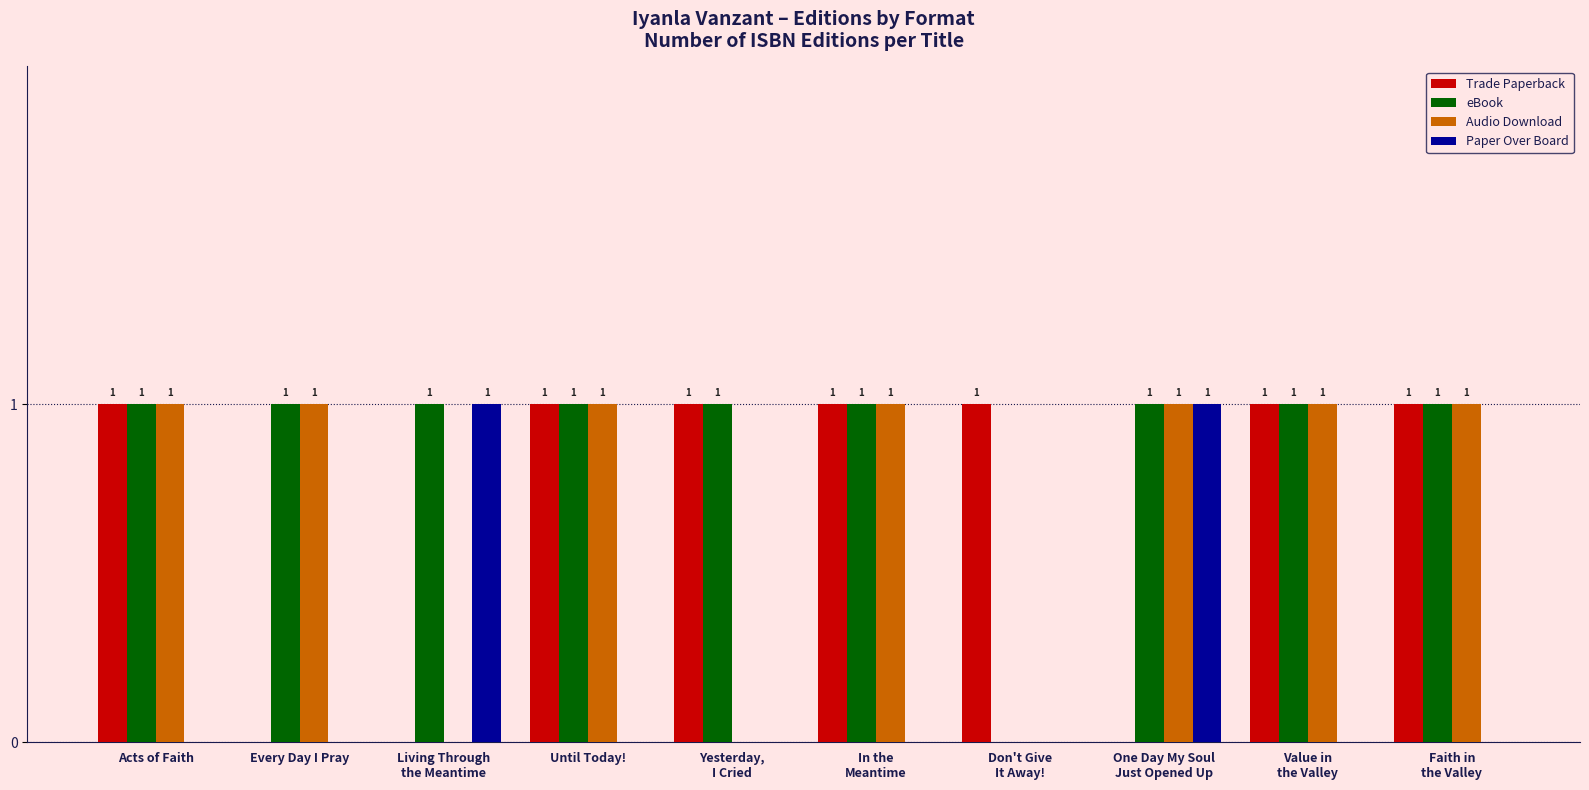

True or false: Trade Paperback has a value of 1 at Acts of Faith.

True